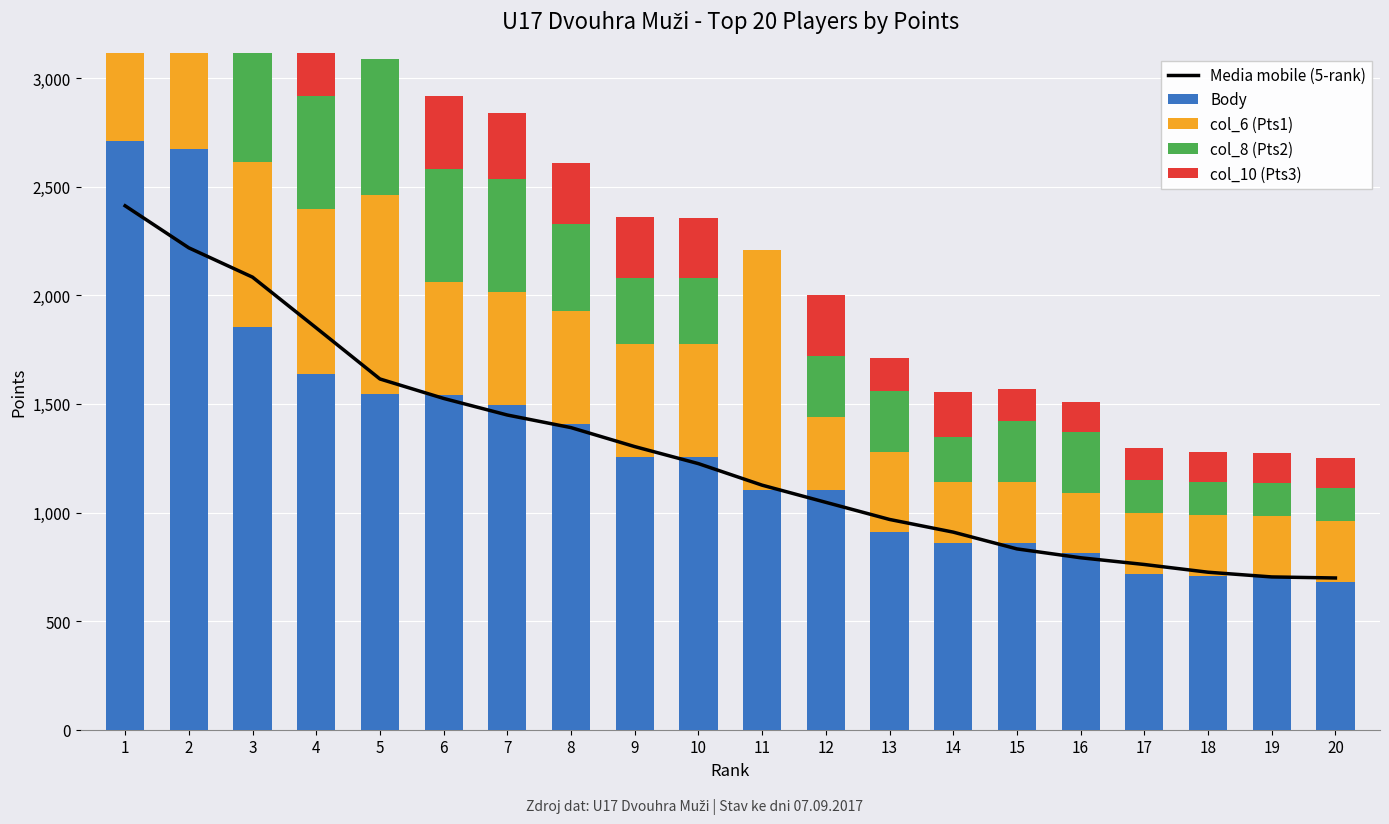

At how many categories does at least one series exceed 846?

15